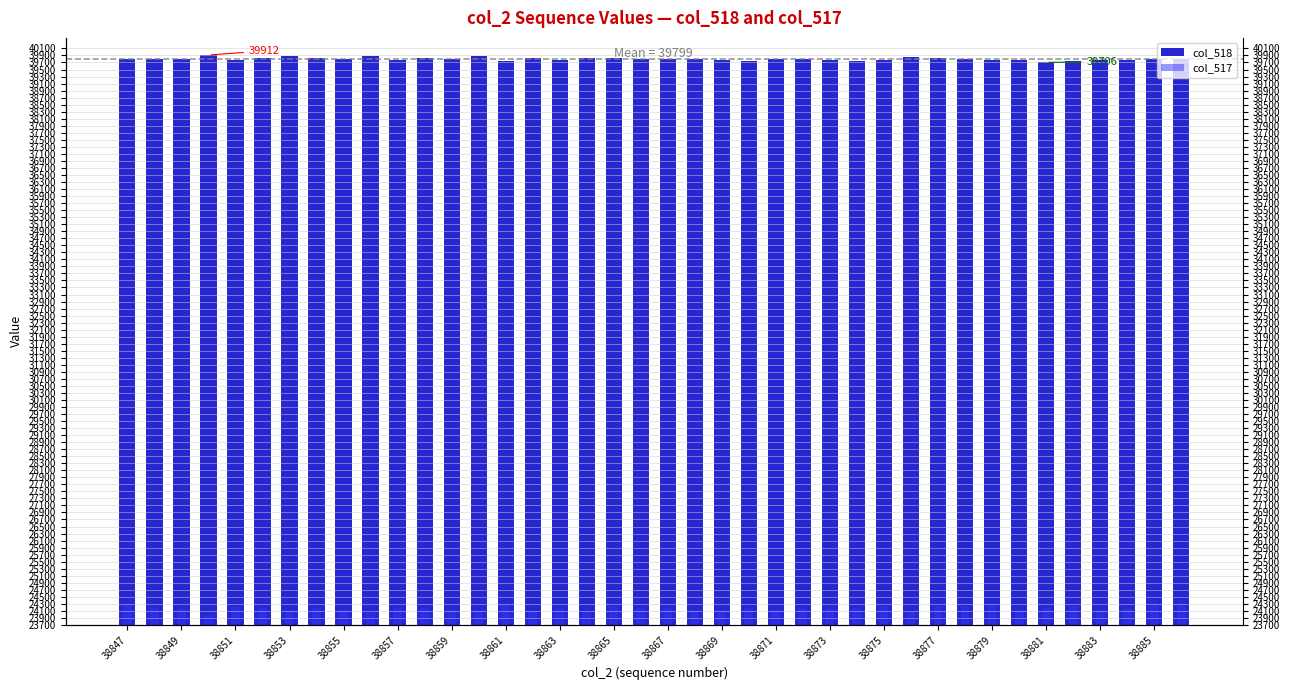

How many data points does each series have?

40